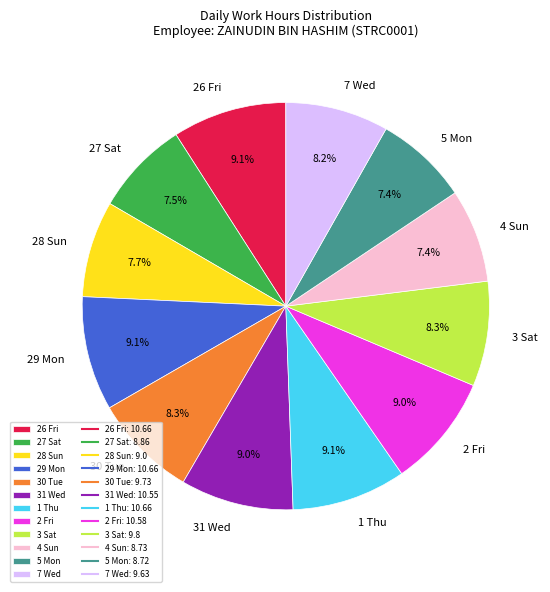

Approximately how many times larger is the value at 30 Tue compared to 3 Sat?

1.0